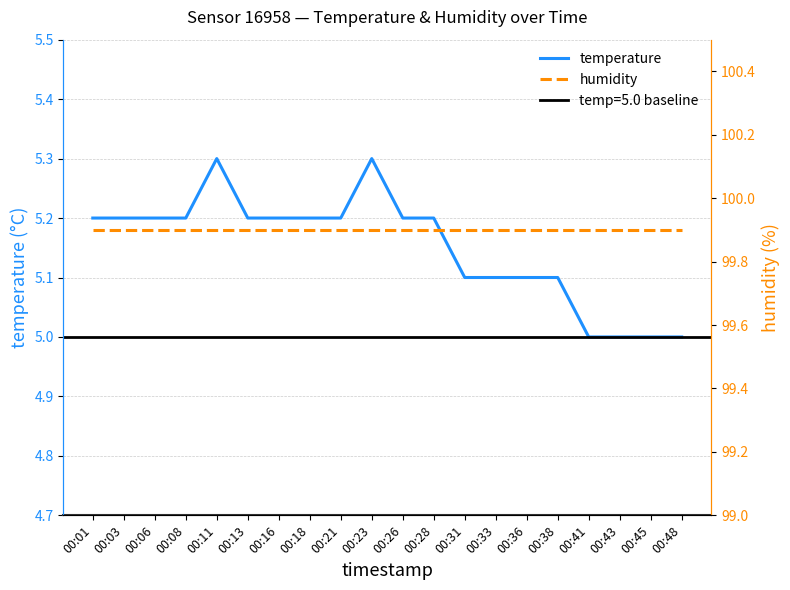

What is the minimum value for temperature?

5.0